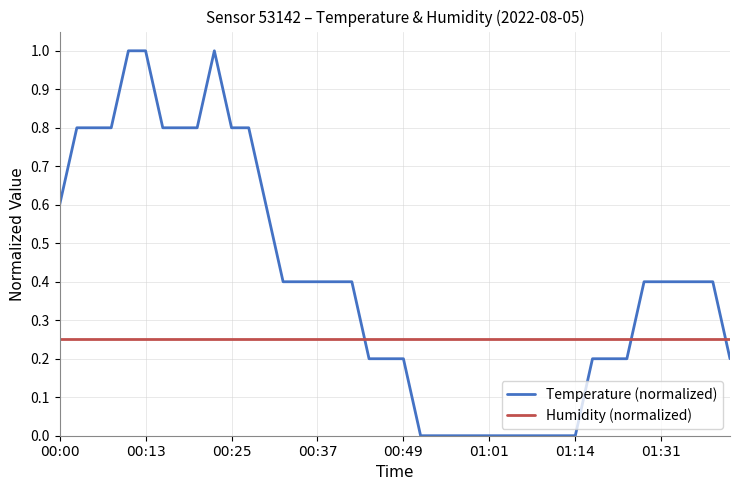

Which series ends up on top after the final intersection of Humidity (normalized) and Temperature (normalized)?

Humidity (normalized)